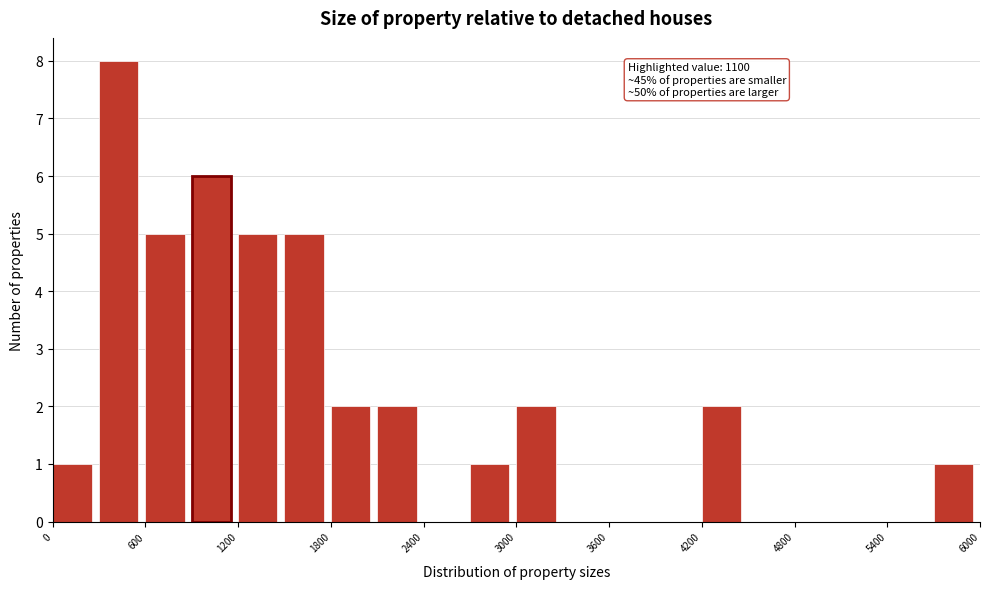

Around what value on the x-axis is the tallest bar? Give the approximate position of its centre, as read against the axis.

400